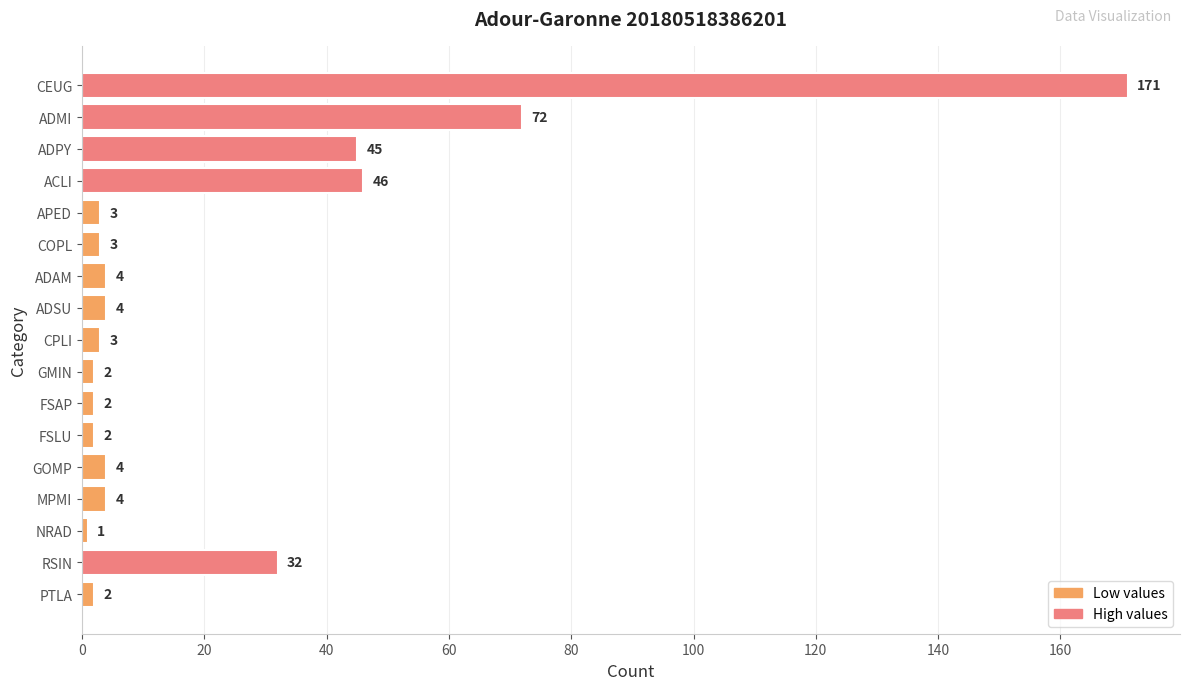

Are the bars grouped side by side (vs. stacked)?

No